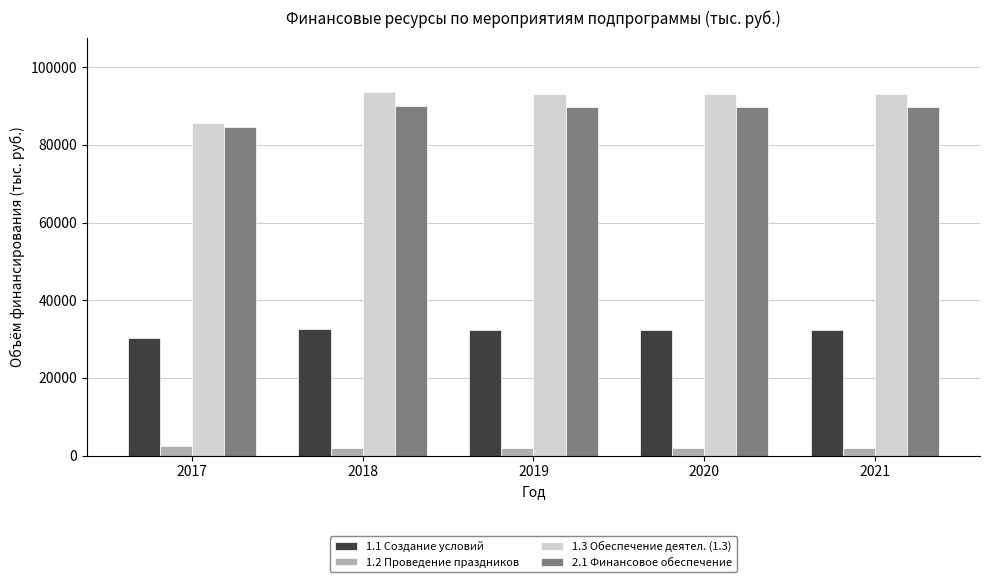

What is the spread (max minus min) of values at 2017?

83155.8